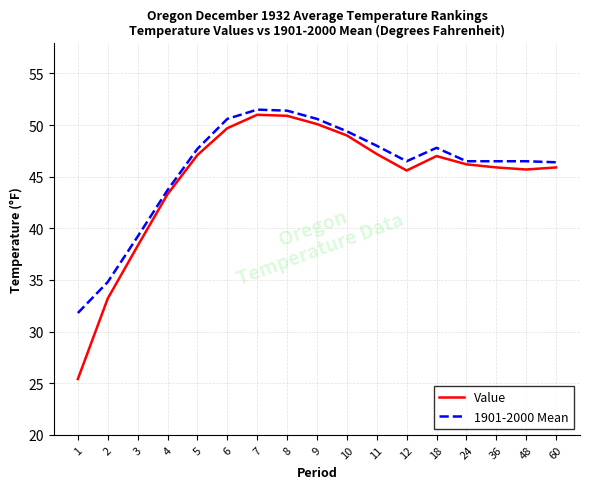

Which series has the widest spread of values?

Value